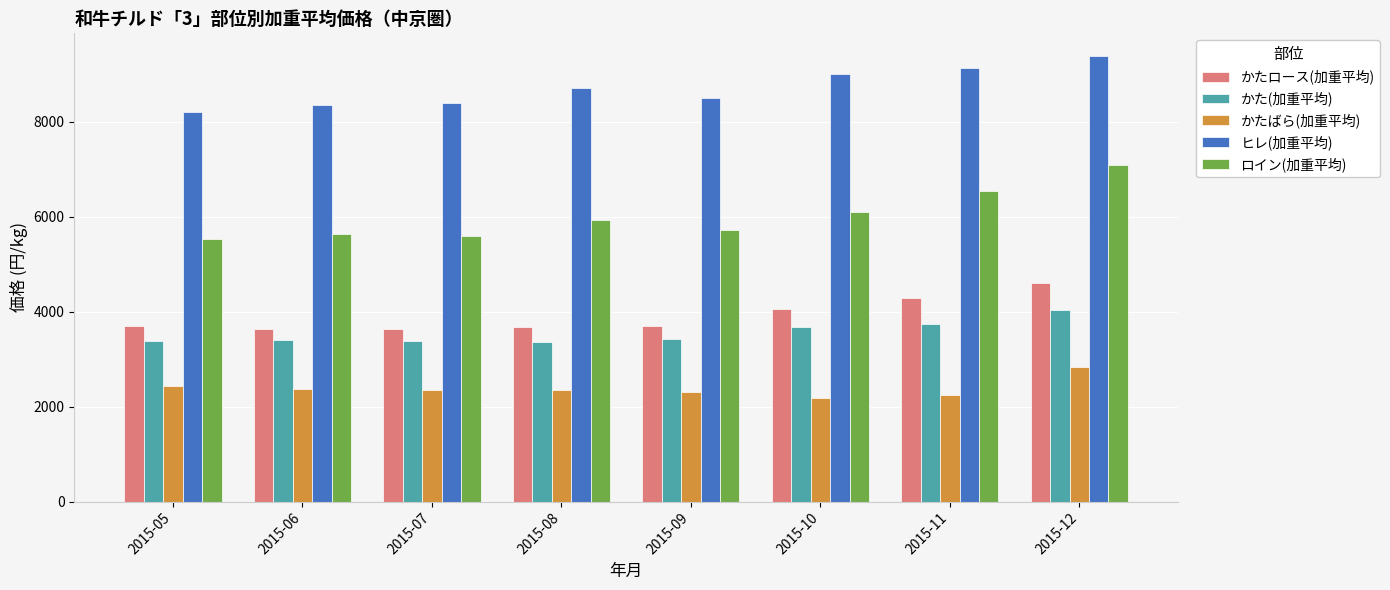

At which category is the sum across all series the highest?

2015-12